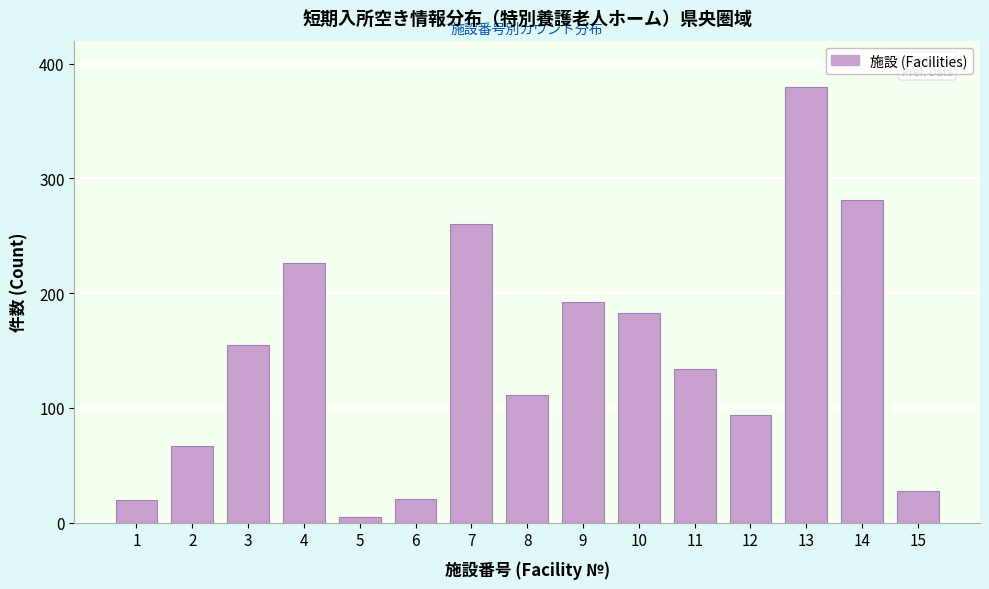

What is the change in value from 3 to 9?

+37